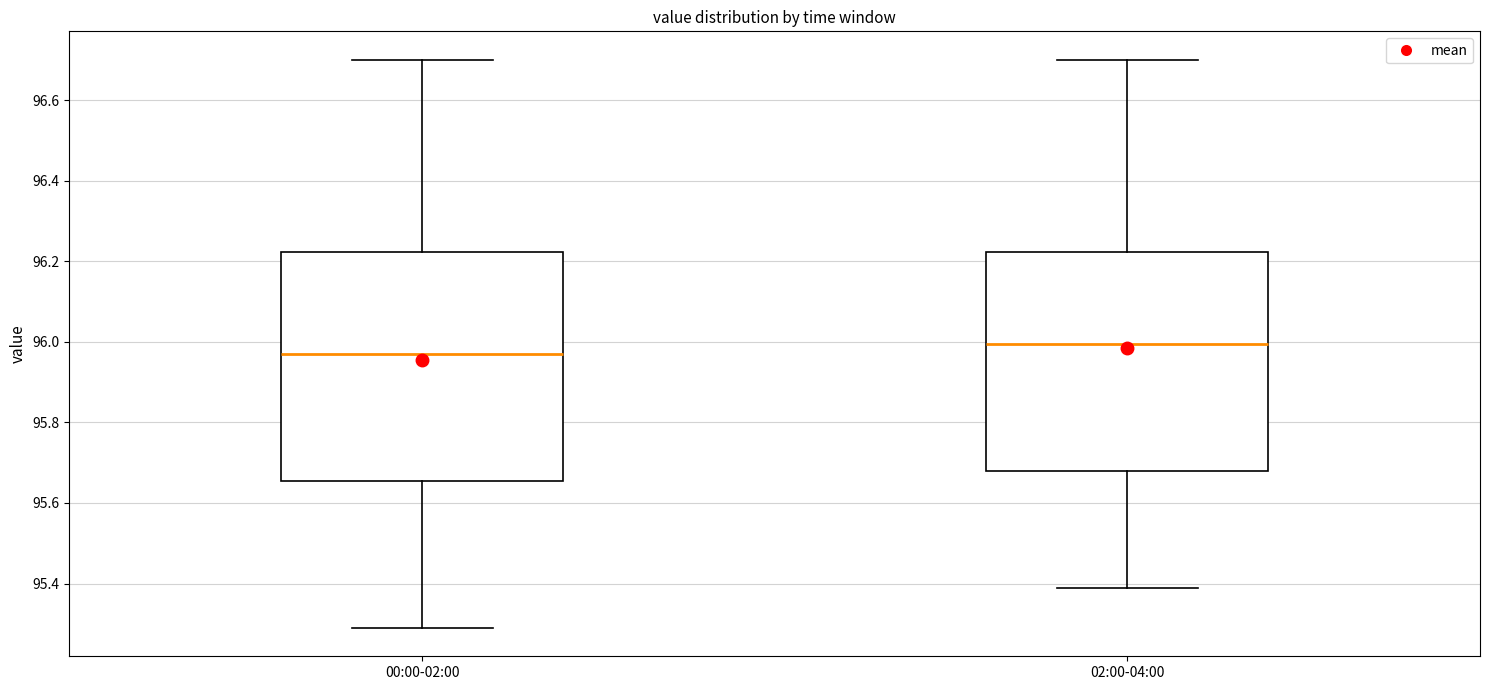

Which box has the lowest median line?

00:00-02:00